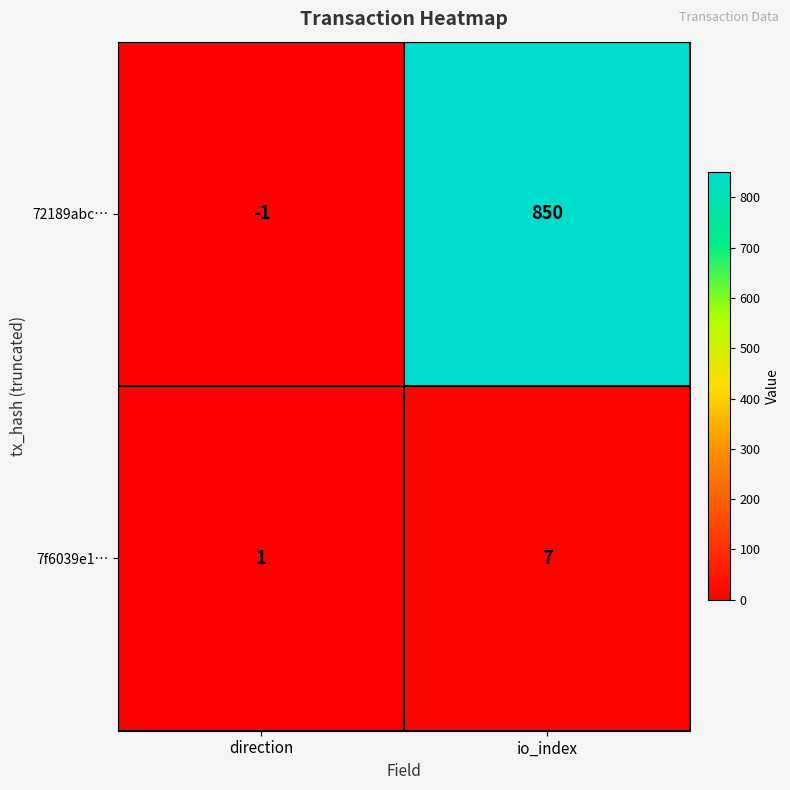

At which label is 7f6039e1… closest to 4?

direction